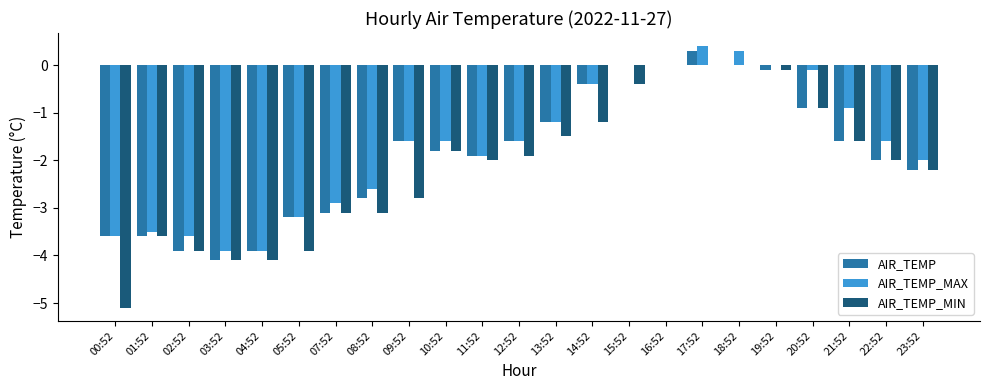

Which series has the widest spread of values?

AIR_TEMP_MIN